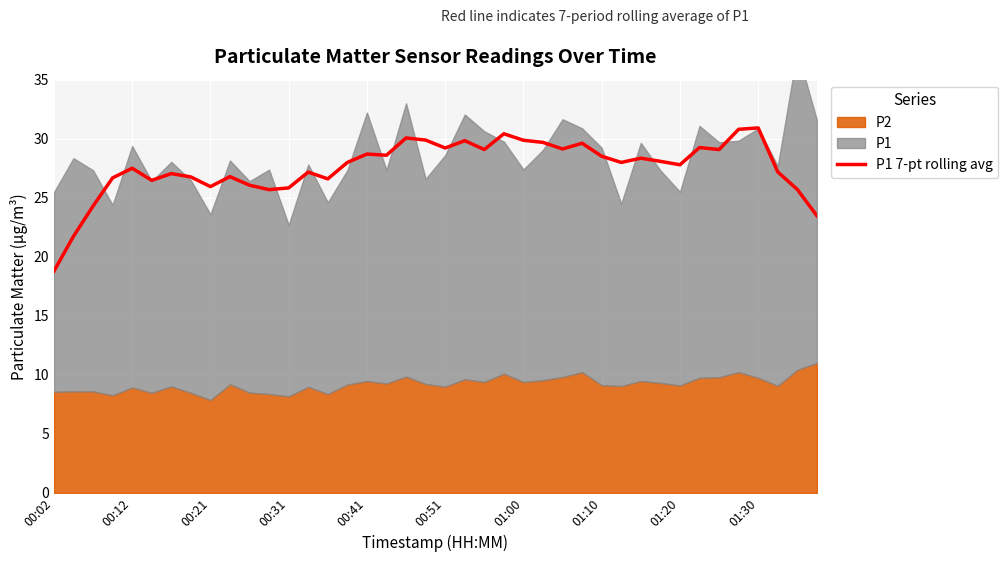

What is the lowest value of the P1 7-pt rolling avg series?

18.8